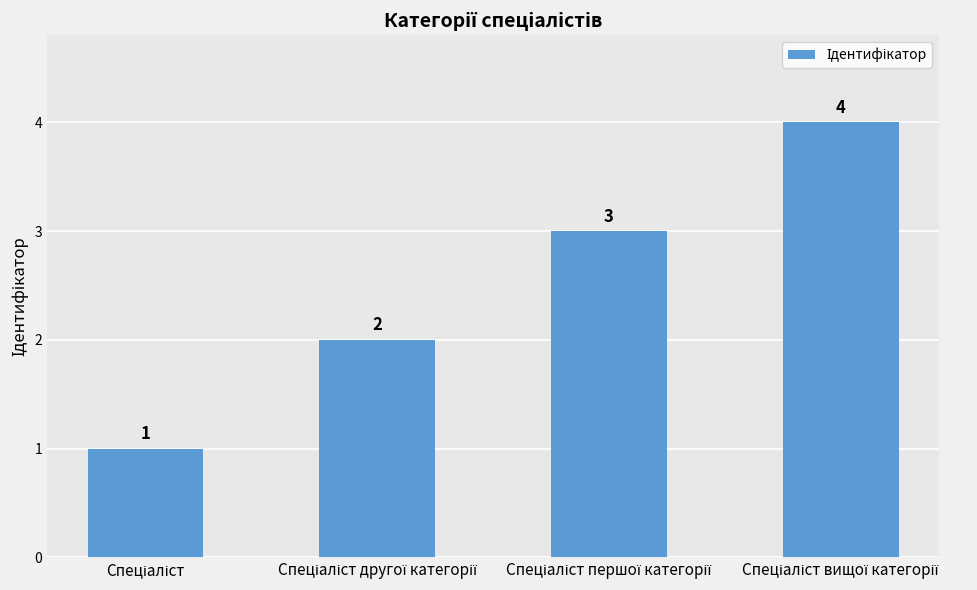

How many series are shown in this chart?

1